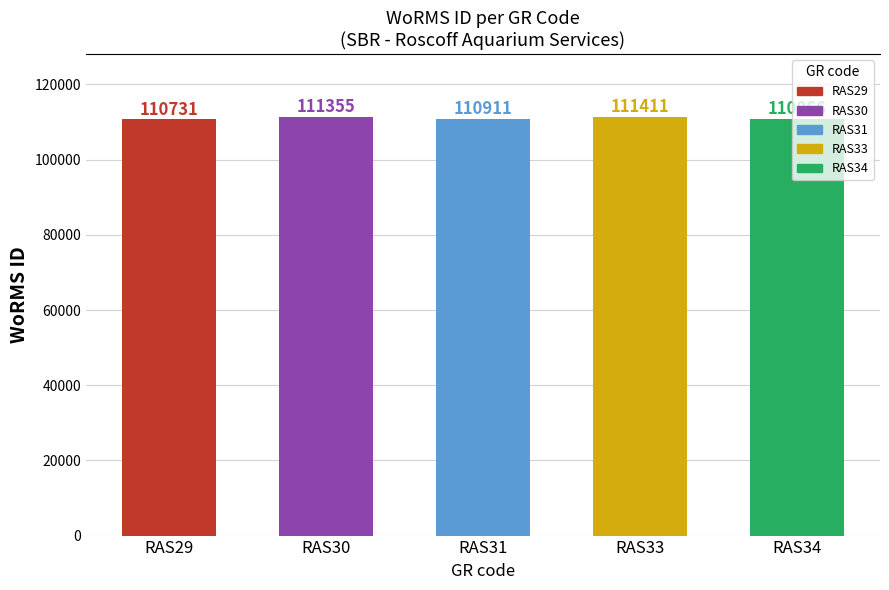

What is the difference between the maximum and minimum values?

680